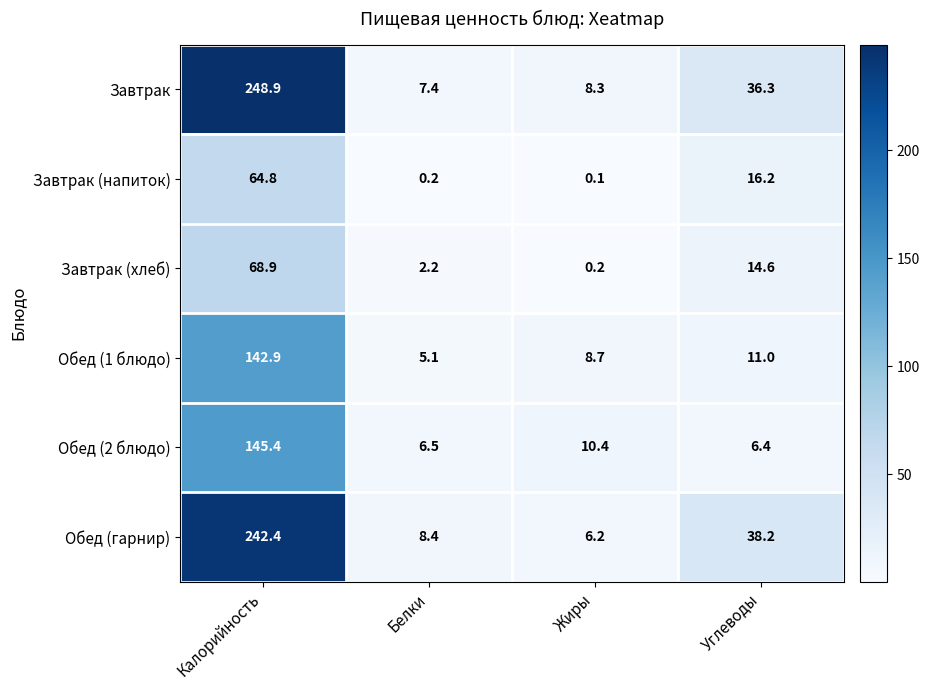

What is the sum of the Завтрак (напиток) values at Калорийность and Углеводы?

81.0